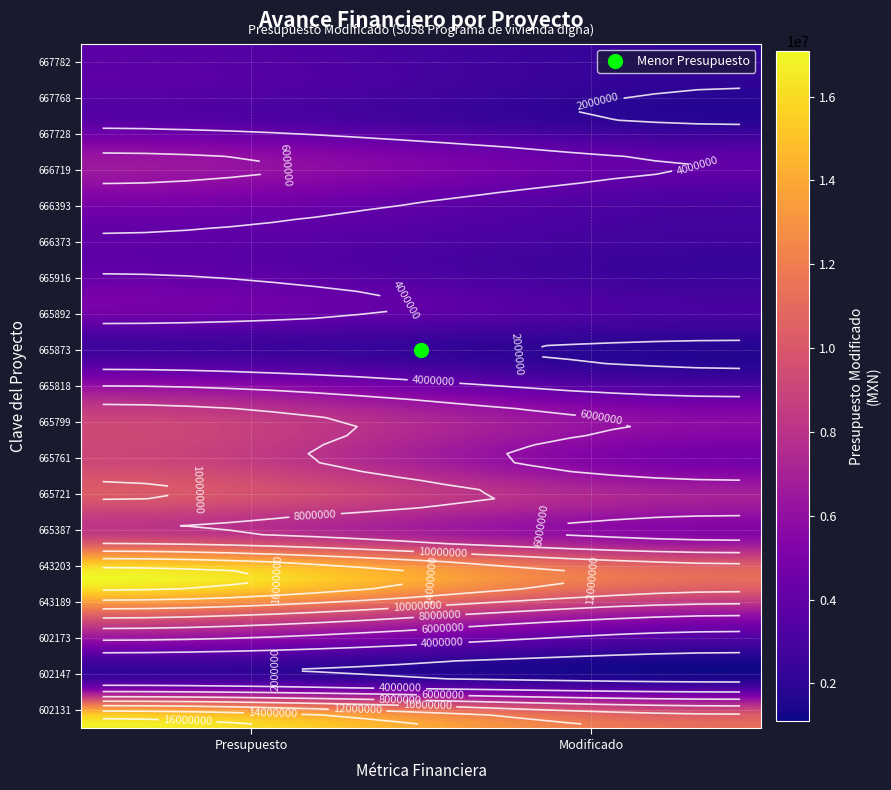

What is the sum of all values?

82665573